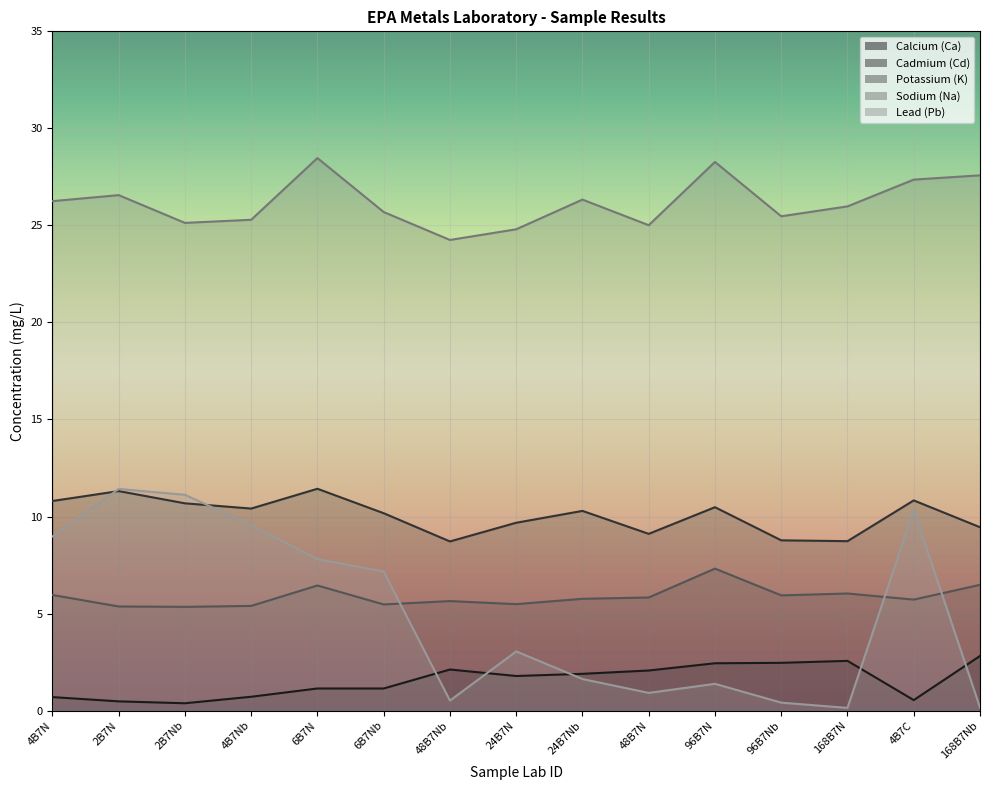

Rank the categories by Sodium (Na) value from highest to lowest.

6B7N, 96B7N, 168B7Nb, 4B7C, 2B7N, 24B7Nb, 4B7N, 168B7N, 6B7Nb, 96B7Nb, 4B7Nb, 2B7Nb, 48B7N, 24B7N, 48B7Nb